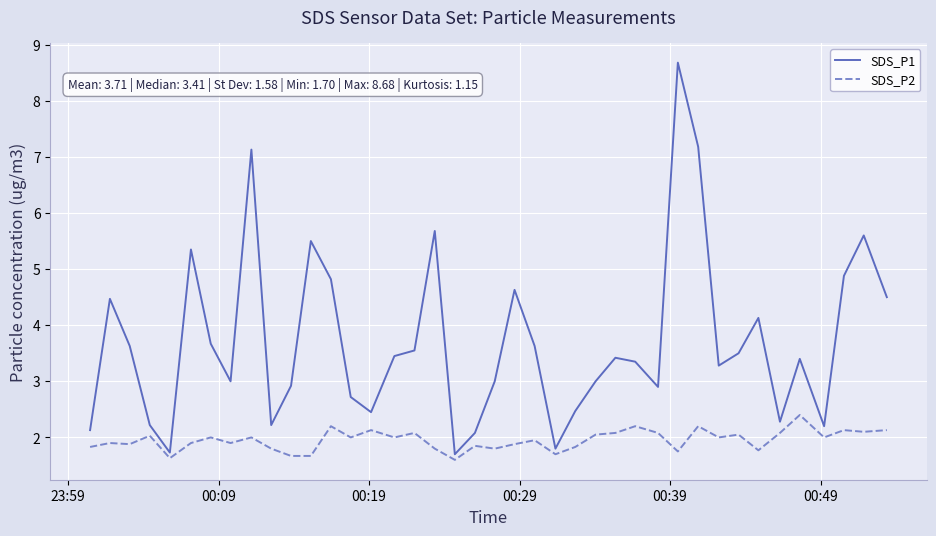

True or false: SDS_P2 and SDS_P1 intersect in this chart.

False